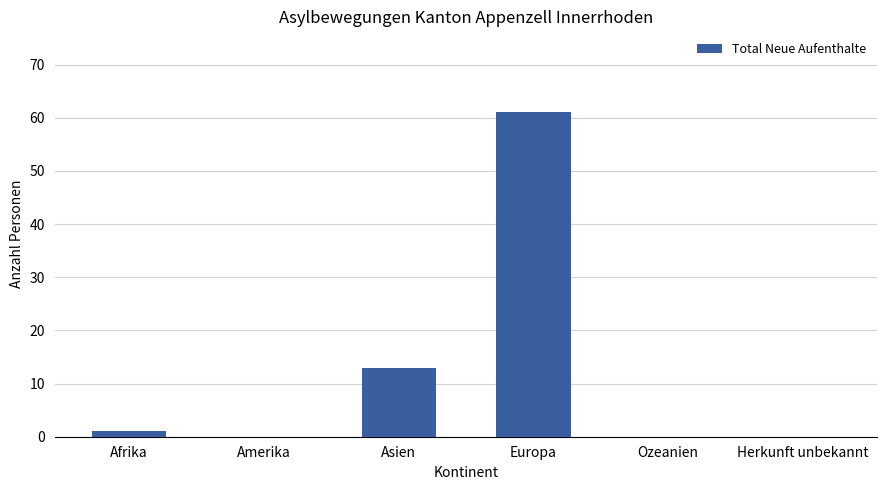

What is the greatest value displayed?

61